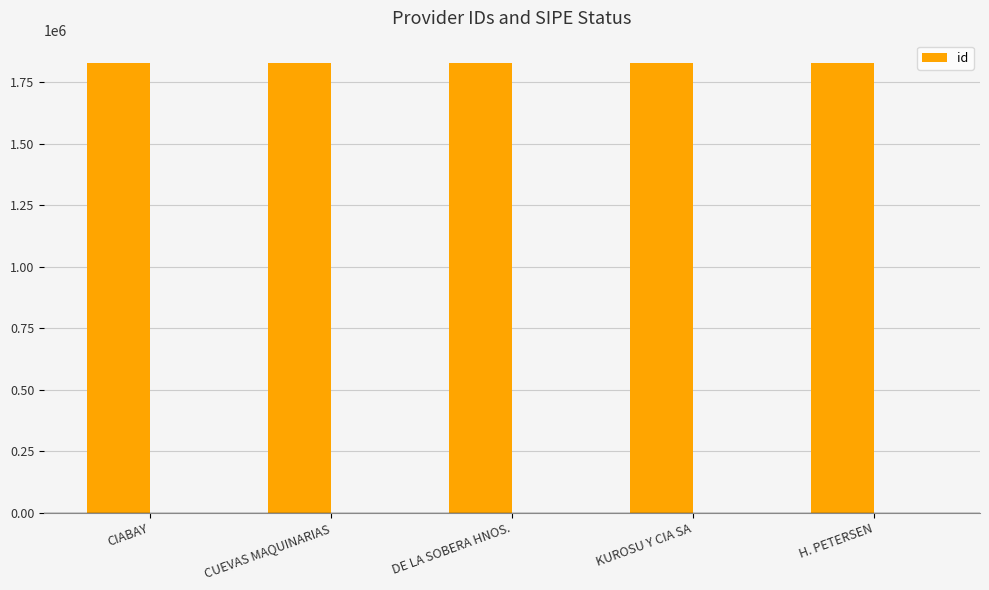

What is the greatest value displayed?

1827000